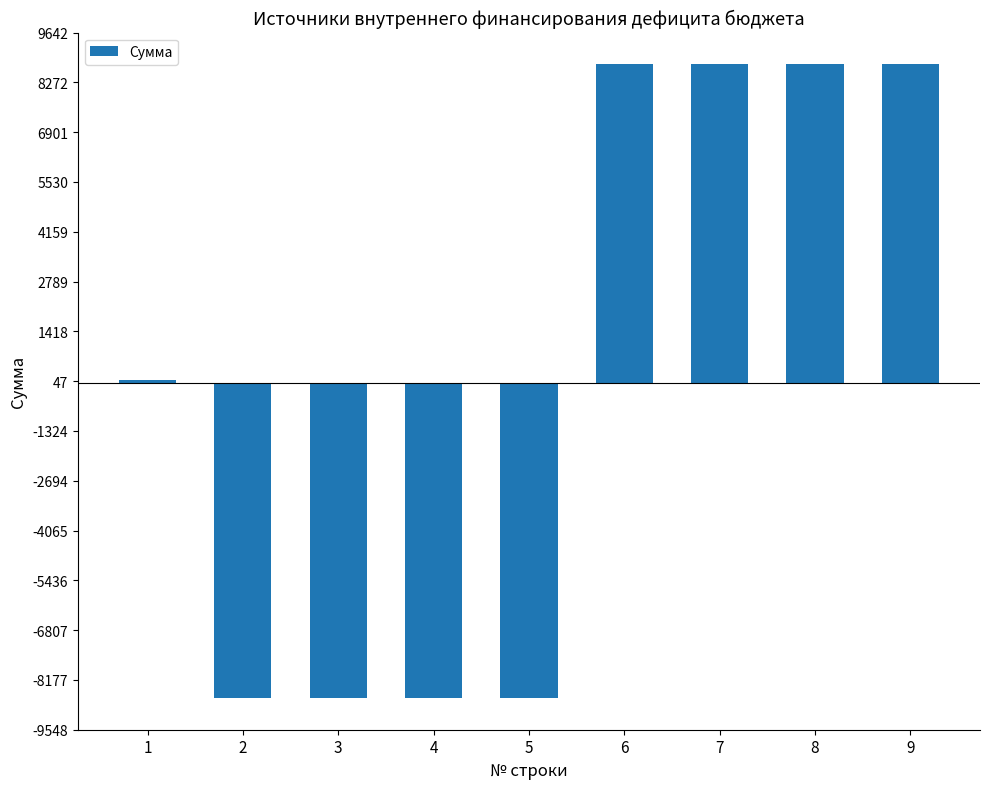

Which has a higher value, 5 or 1?

1